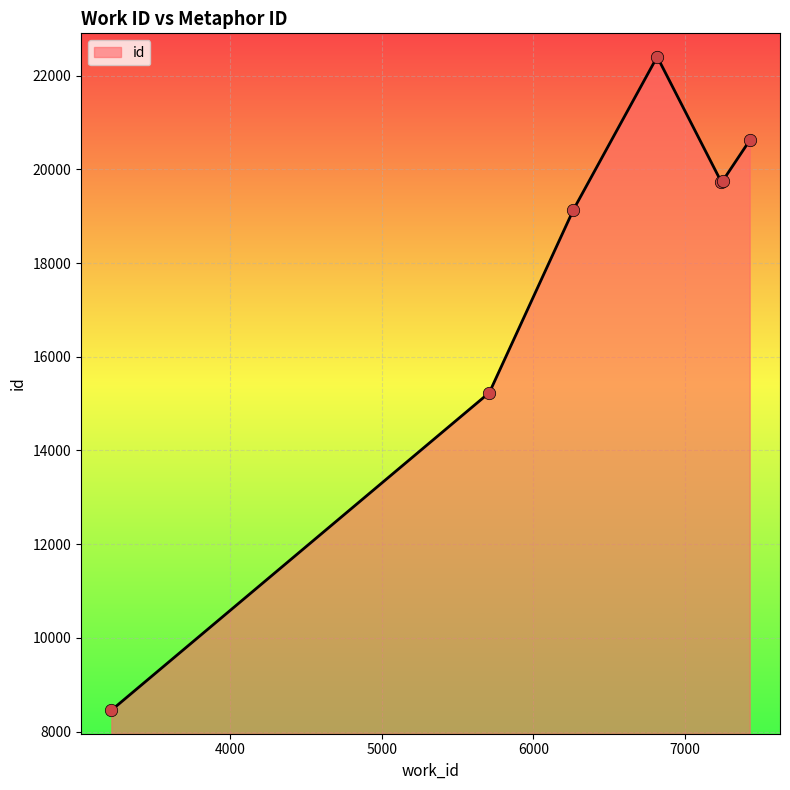

What is the sum of all values?

125327